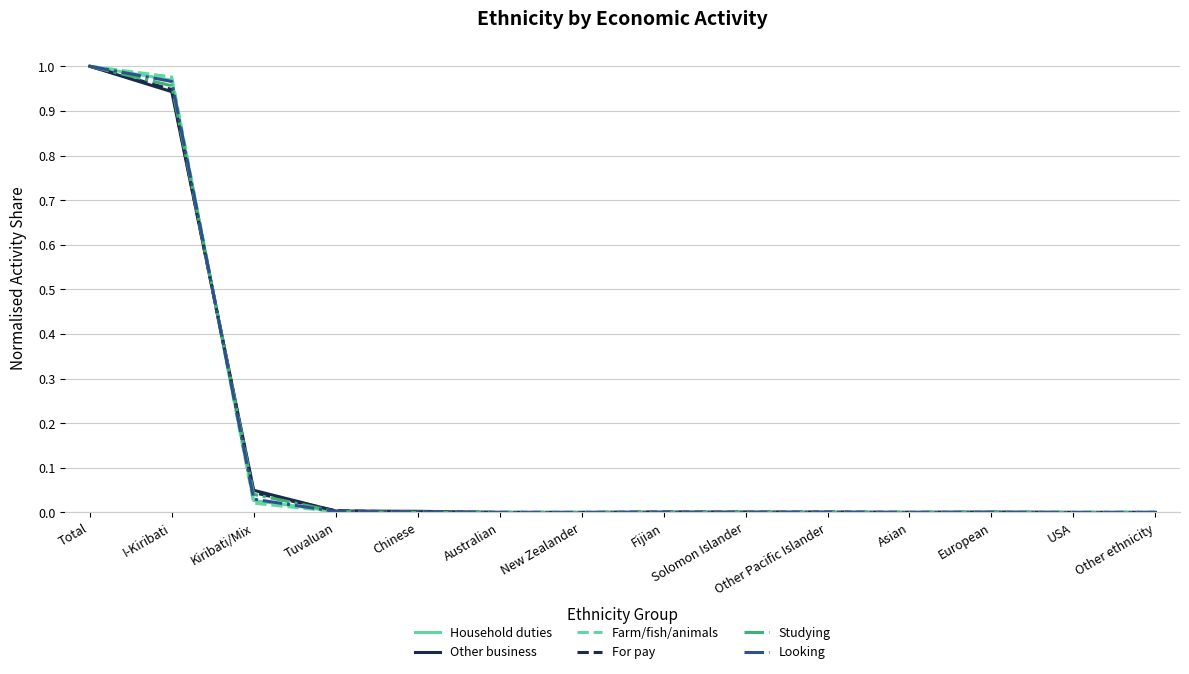

What is the total value across all series at Total?

6.0